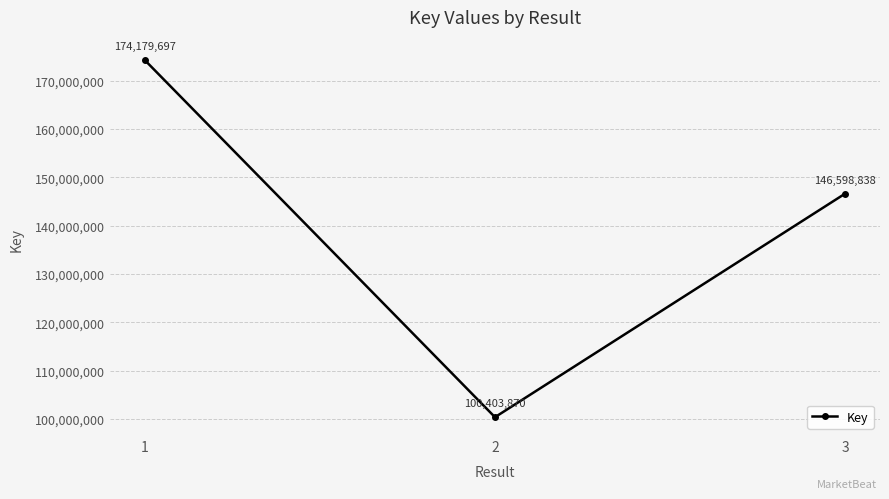

The chart shows a value of 177025181 at 2. True or false?

False